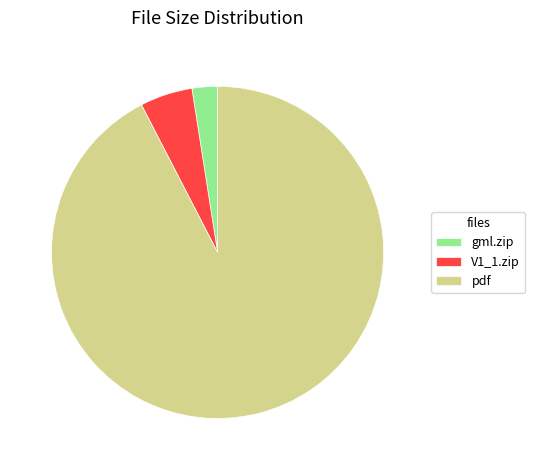

True or false: pdf accounts for 92% of the total.

True